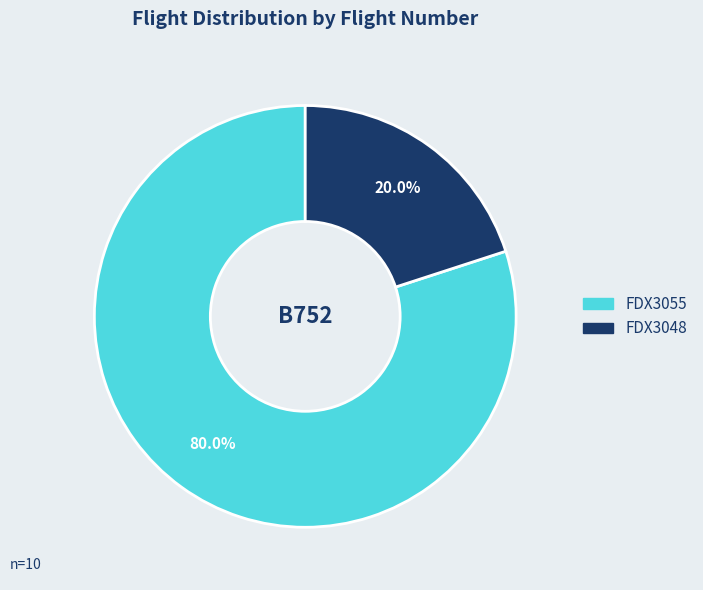

Which has a higher value, FDX3048 or FDX3055?

FDX3055